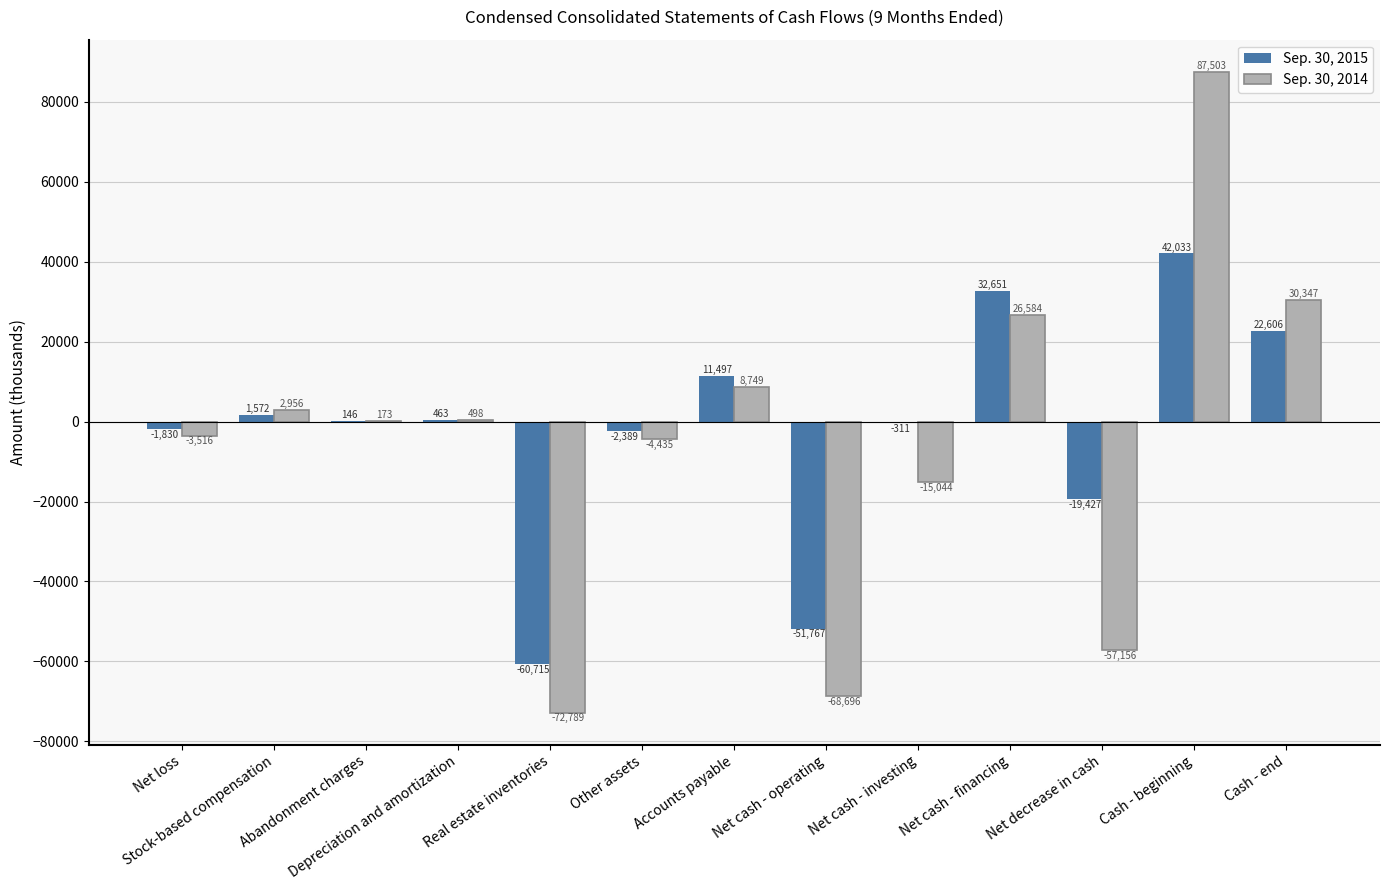

What is the maximum value shown in the chart?

87503